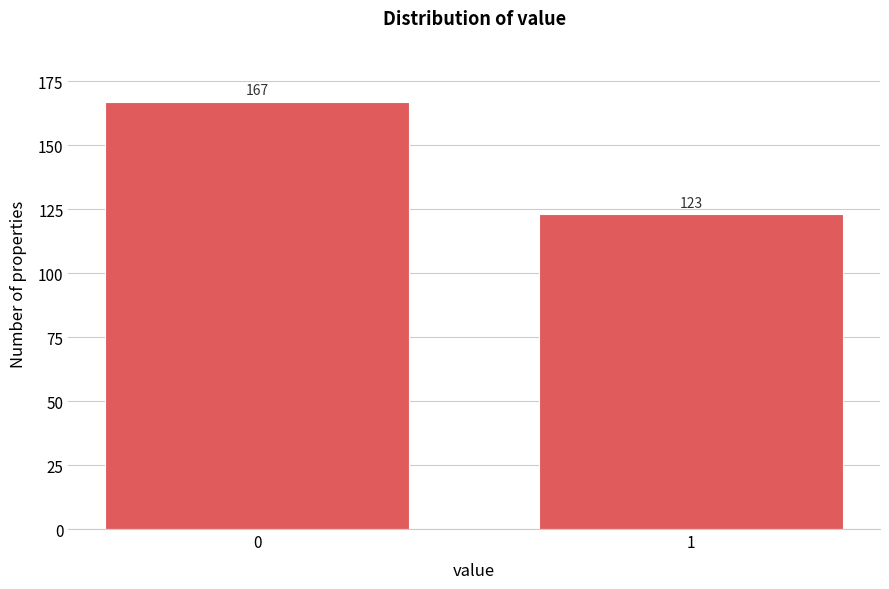

Reading right to left, transcribe all the data shown in this chart.

123	167